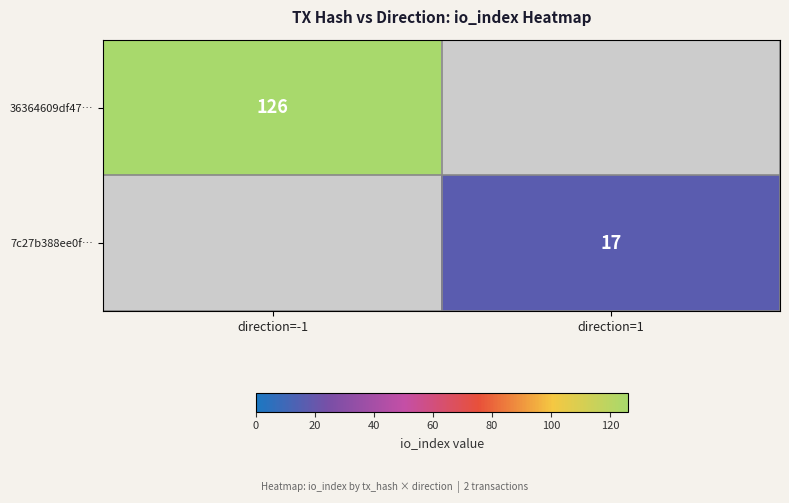

At which category is the sum across all series the highest?

direction=-1